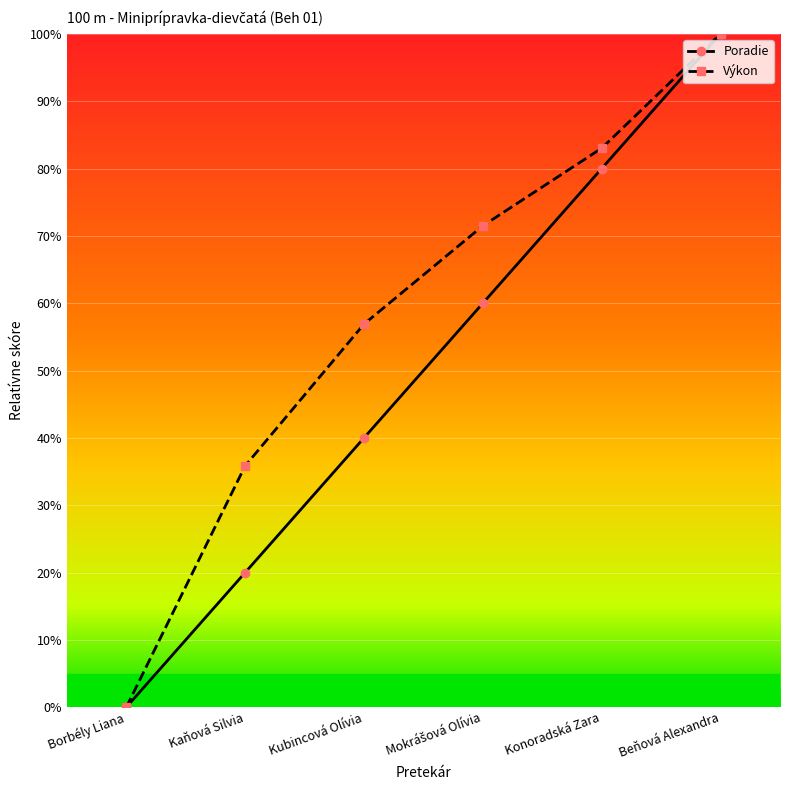

List the series in order of their overall mean, lowest first.

Poradie, Výkon